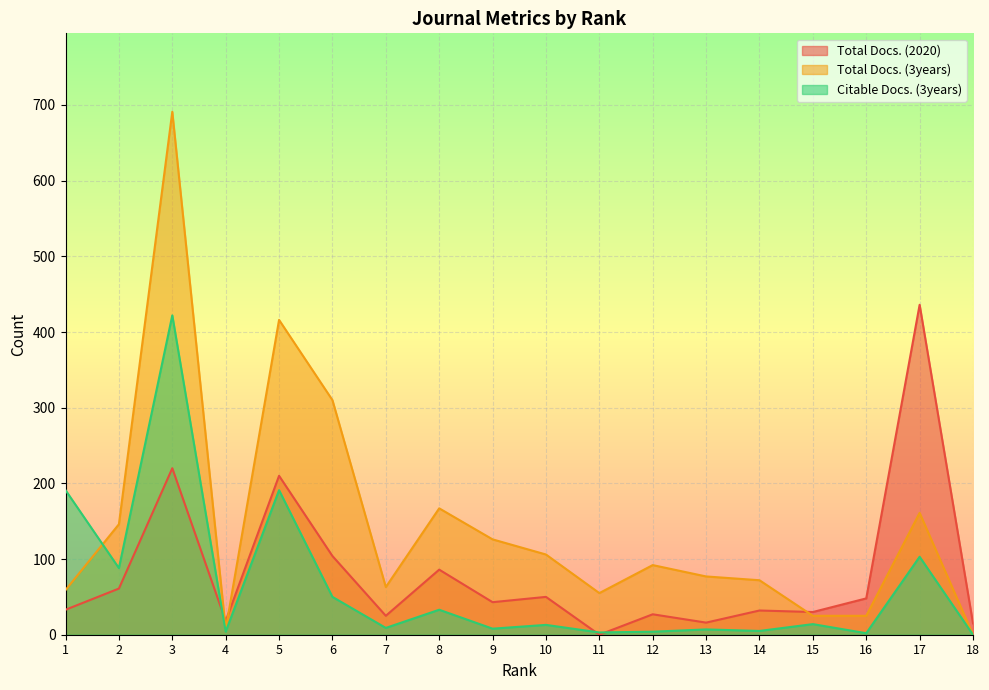

What is the value of the Total Docs. (3years) point at the 17th from the left?

161